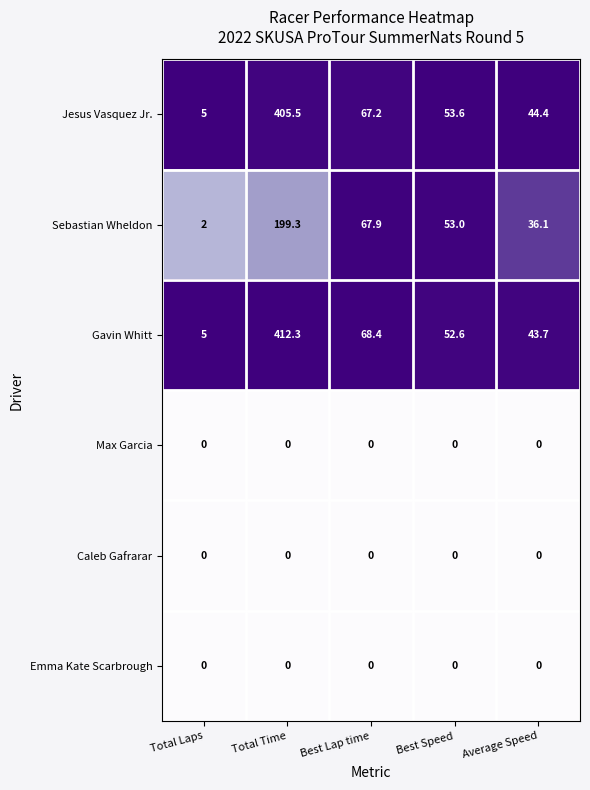

What is the average value of the Sebastian Wheldon series?

71.7